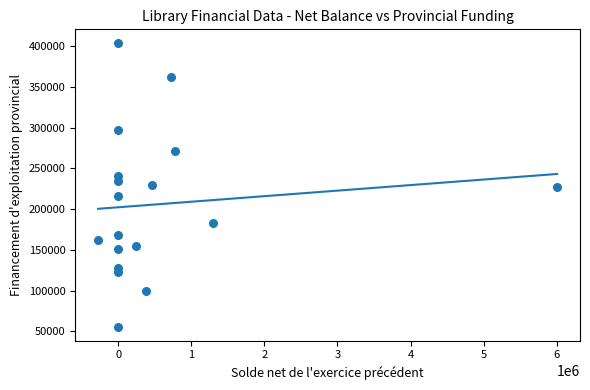

What is the range of Y values (max minus min)?

347534